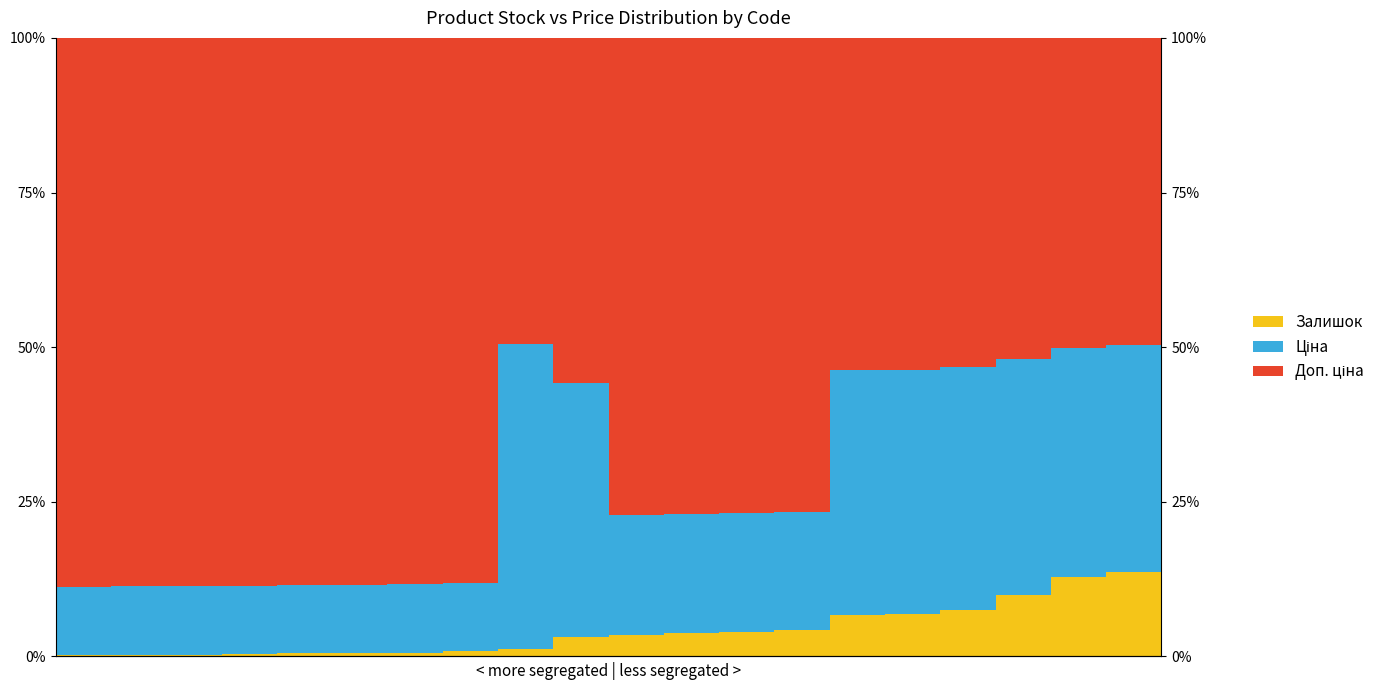

At how many categories does at least one series exceed 59?

12